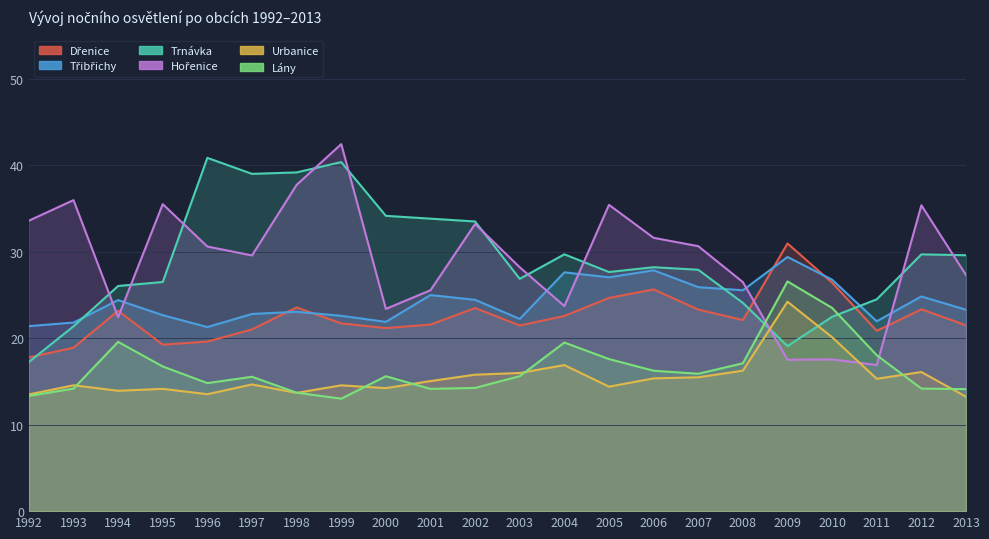

Which series has the largest total across all categories?

Trnávka